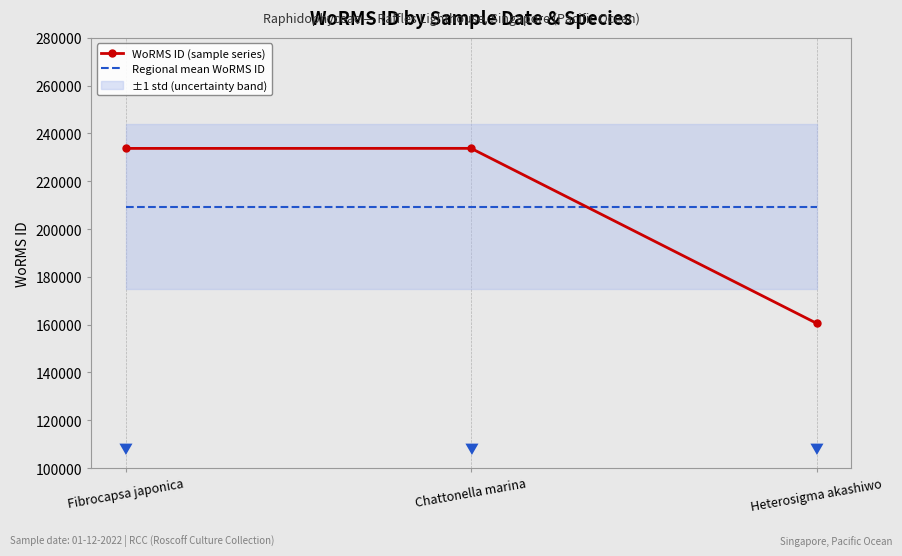

The WoRMS ID (sample series) series shows 223068.5 at Heterosigma akashiwo. True or false?

False